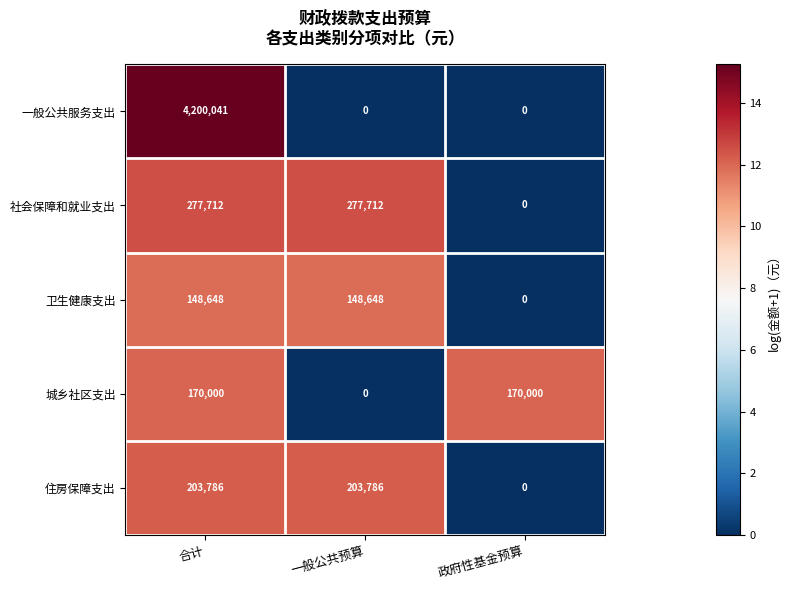

The value of 卫生健康支出 at 政府性基金预算 is 0. True or false?

True